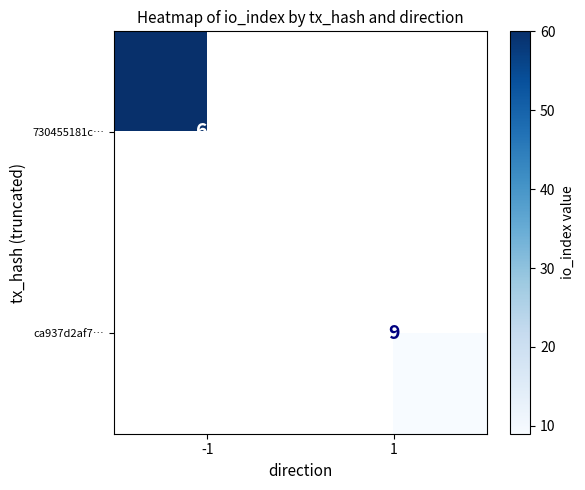

At how many categories does at least one series exceed 19?

1